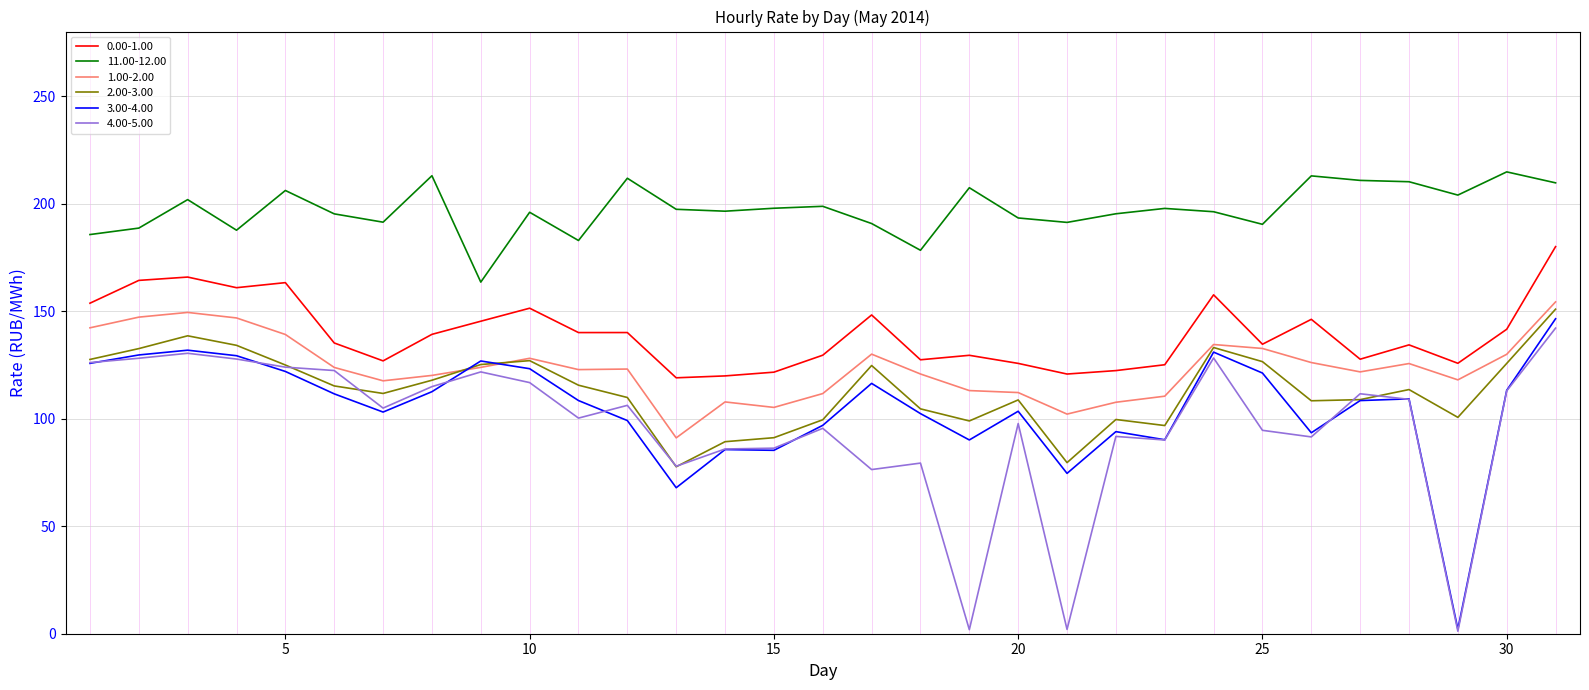

Which series has the largest range (max minus min)?

3.00-4.00